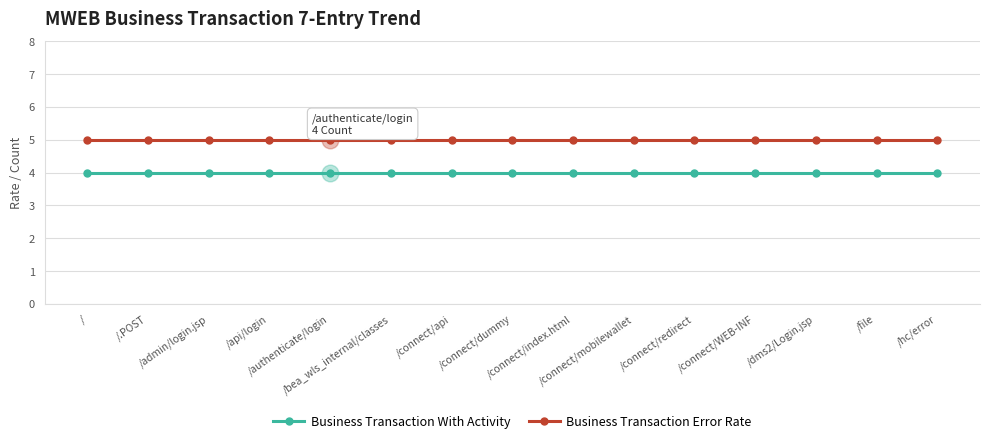

What is the lowest value of the Business Transaction Error Rate series?

5